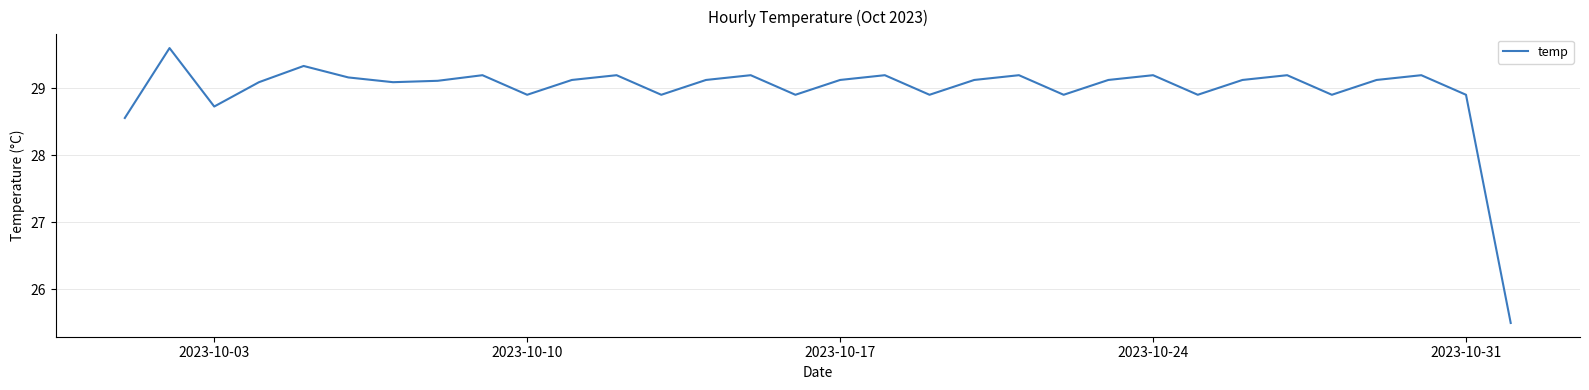

How many distinct data groups are displayed?

1